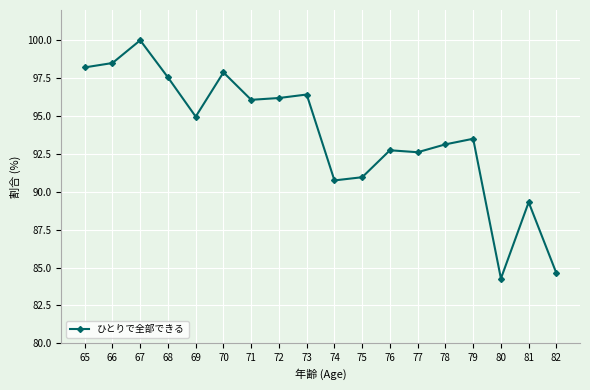

True or false: there are more than 1 points higher than both neighbors.

True